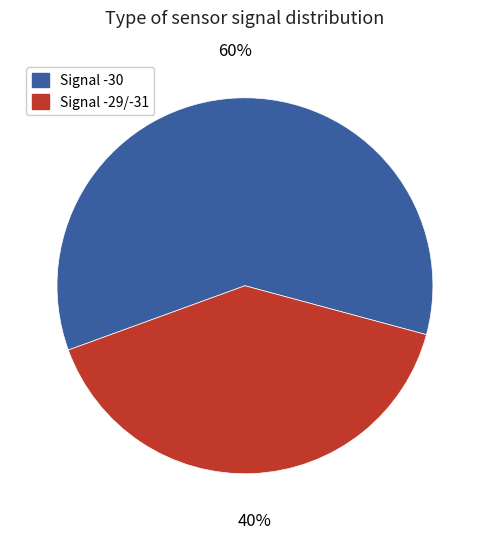

To the nearest percent, what is the average slice percentage?

50%